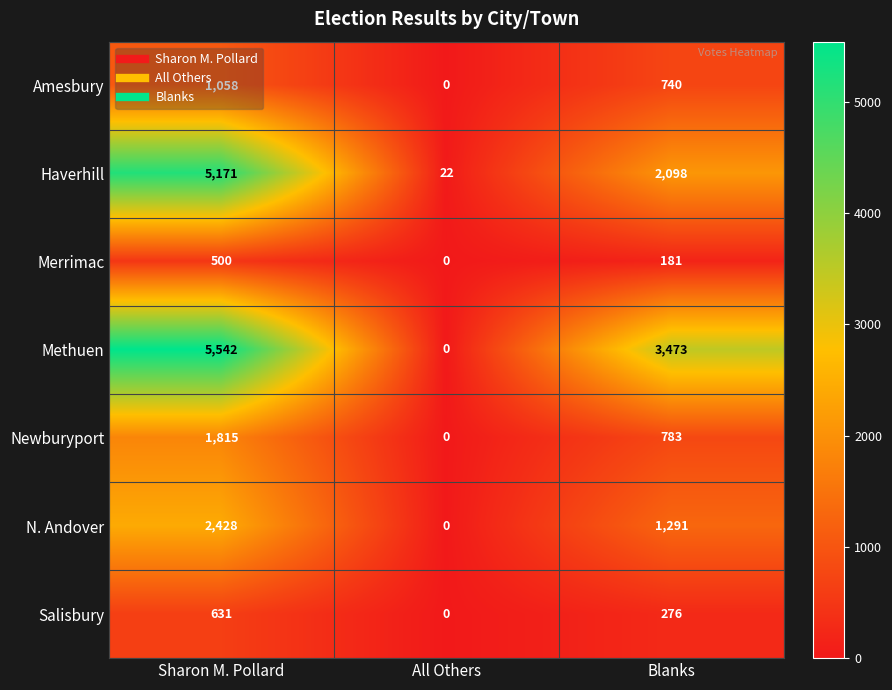

Rank the series by their maximum value, from lowest to highest.

Merrimac, Salisbury, Amesbury, Newburyport, N. Andover, Haverhill, Methuen